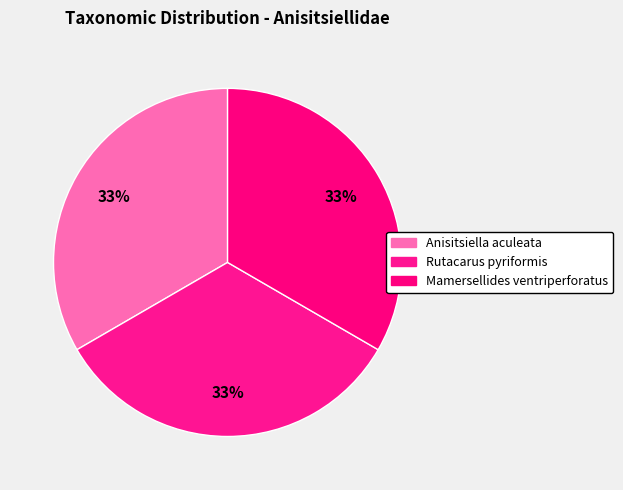

To the nearest percent, what portion does Mamersellides ventriperforatus represent?

33%